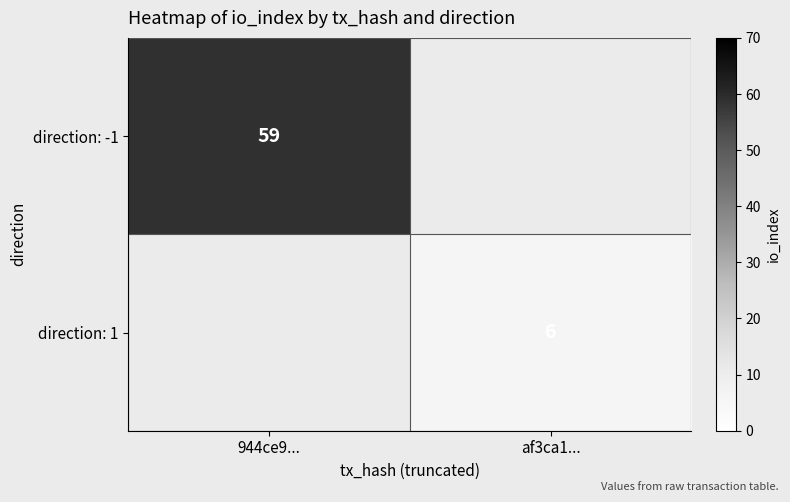

Is the value of direction: -1 at 944ce9... greater than the value of direction: 1 at af3ca1...?

Yes